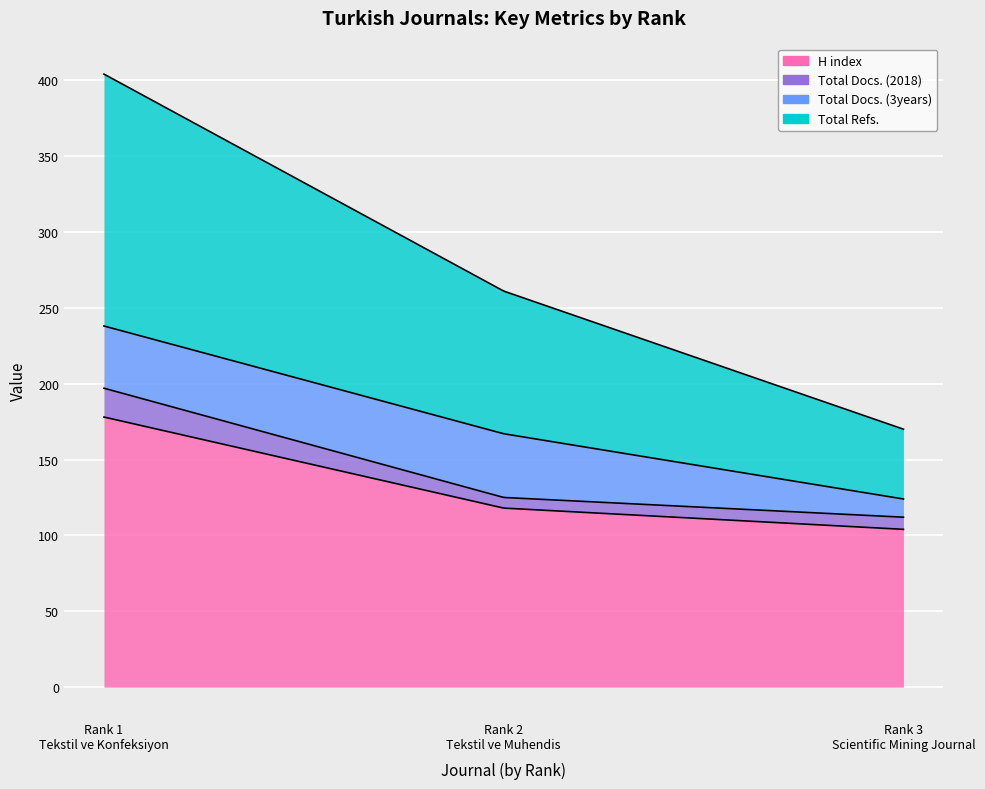

Where does the Total Refs. series first go above 94?

Rank 1
Tekstil ve Konfeksiyon